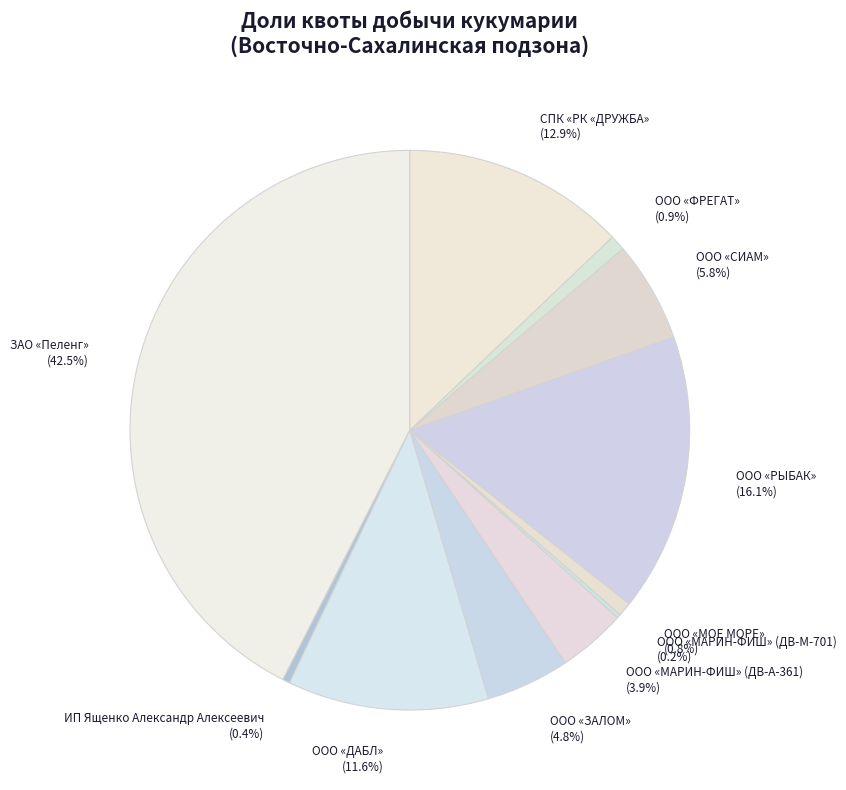

Is there a majority slice in this chart?

No